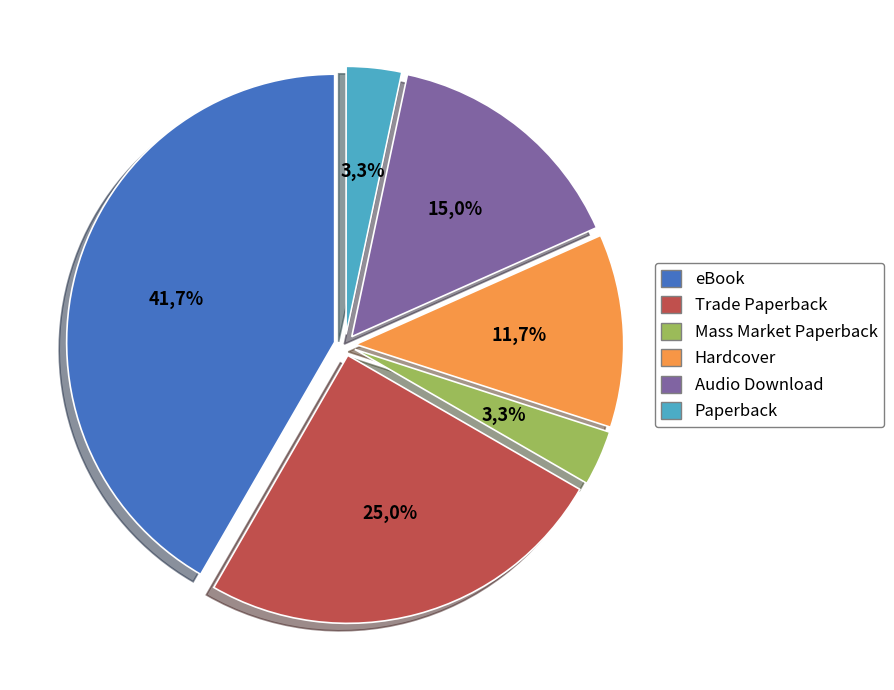

What is the total percentage of Mass Market Paperback and Paperback?

6.7%